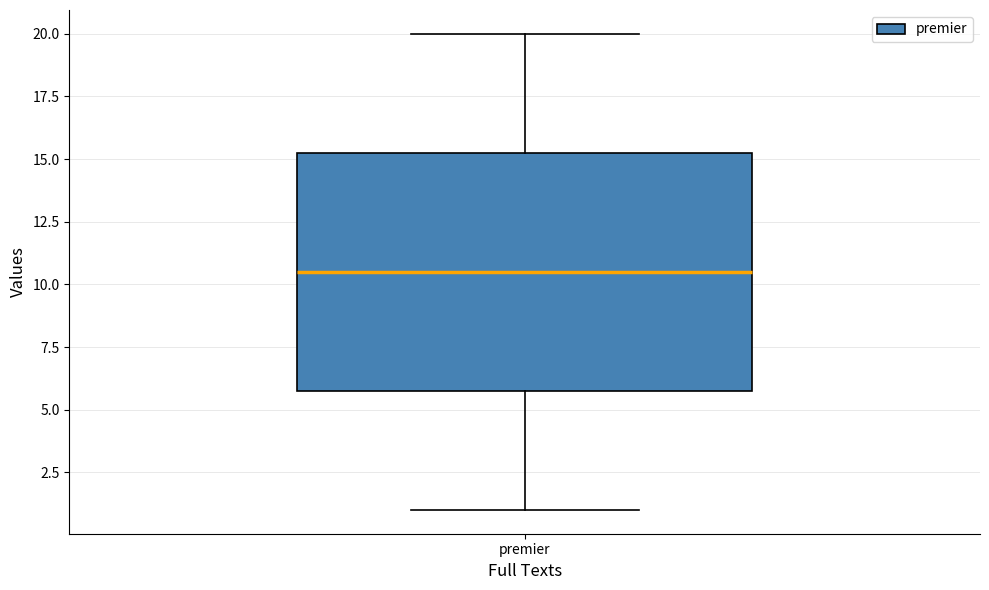

Where is the upper edge of the box for premier on the y-axis? The values are not printed on the chart, so give them approximately, as read against the axis.

15.5